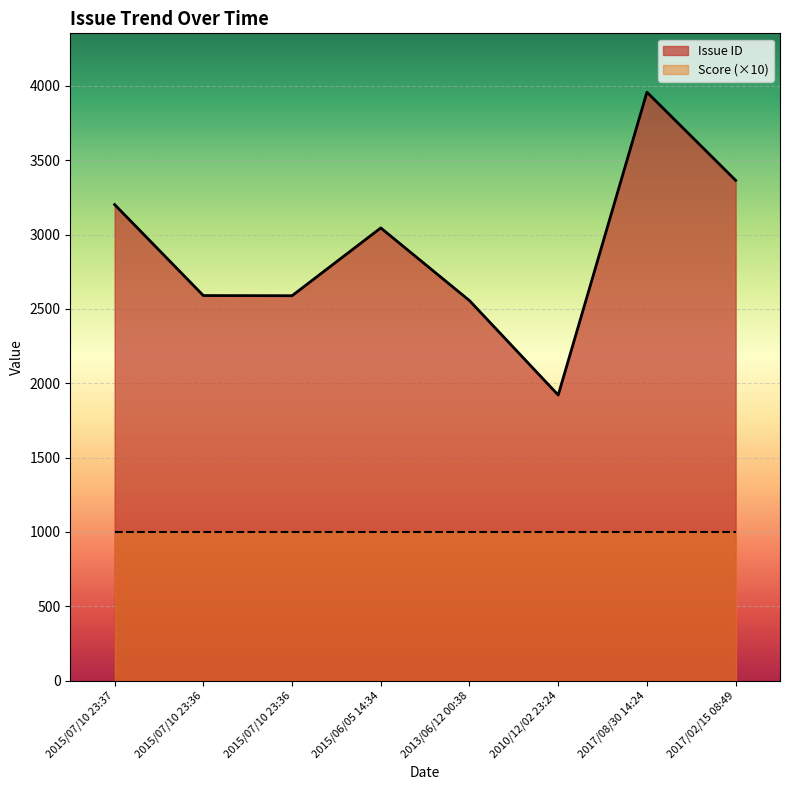

True or false: there are more than 2 points higher than both neighbors.

False